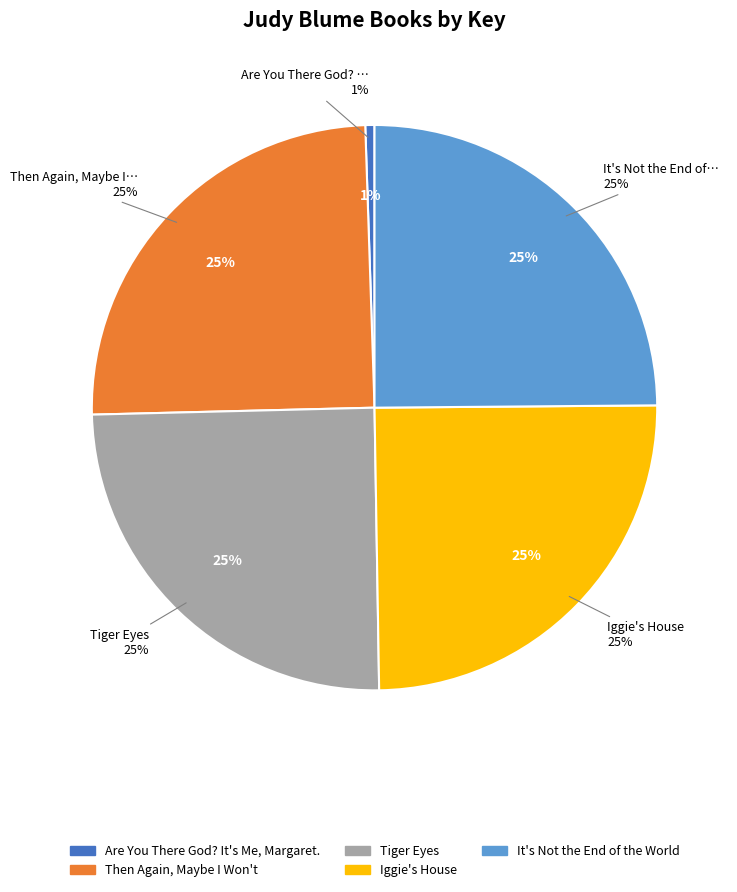

How many segments does this pie chart have?

5